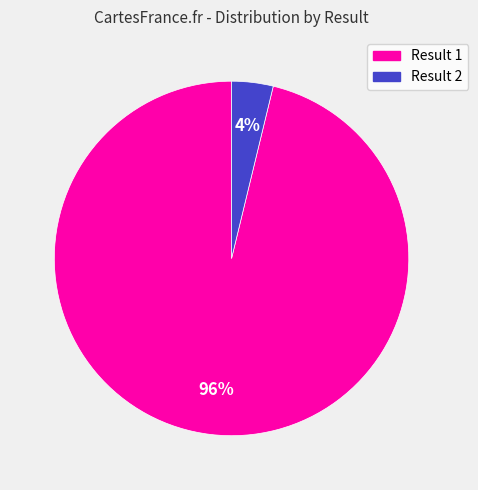

To the nearest percent, what is the difference between the largest and smallest slice percentages?

92%